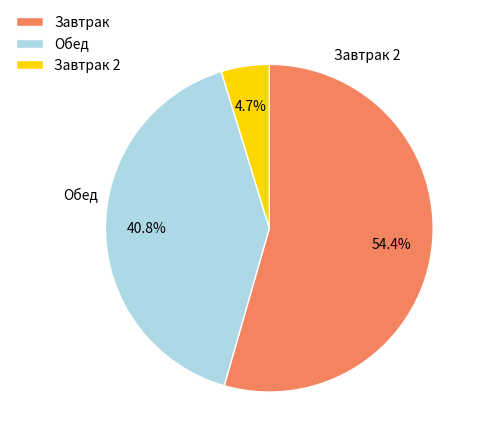

Do Обед and Завтрак 2 together represent more than half of the pie?

No